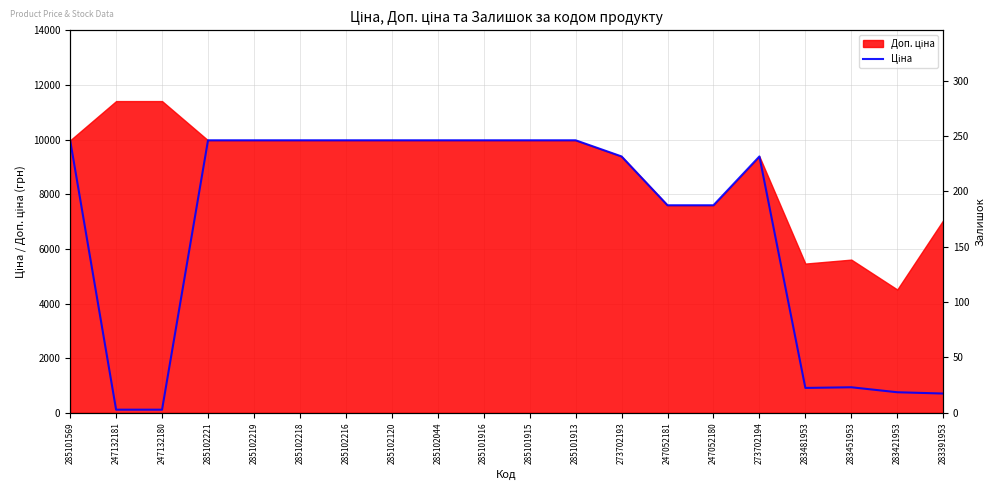

Count the number of values greater than 9974.

10